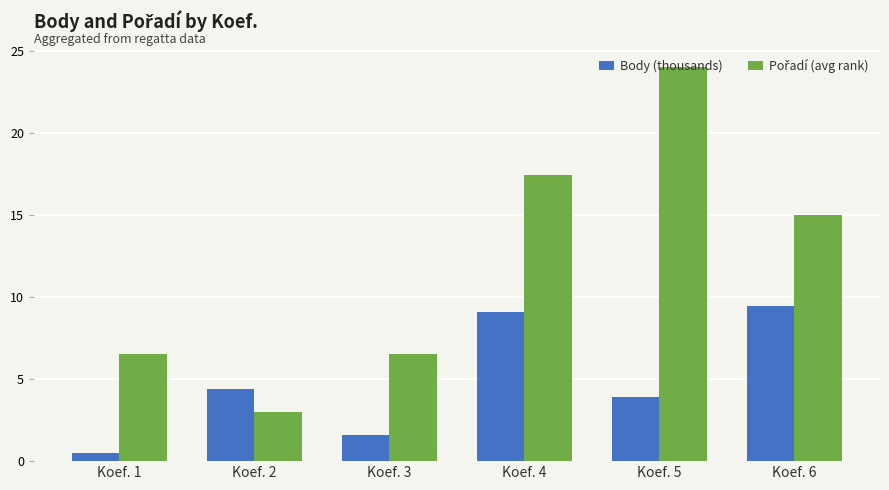

What is the spread (max minus min) of values at Koef. 5?

20.1